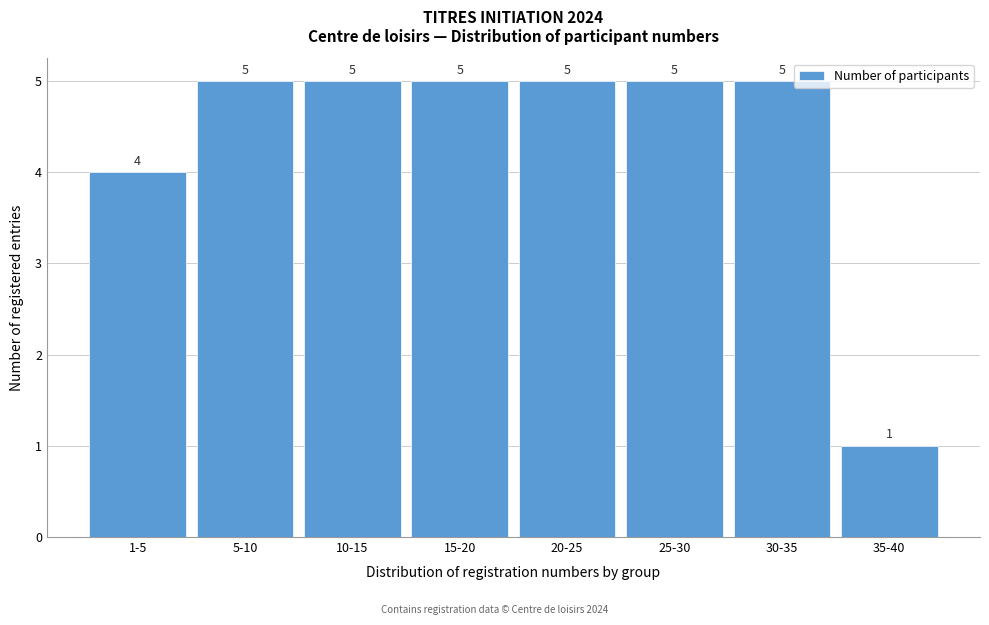

Reading right to left, list all the values displayed in this chart.

1	5	5	5	5	5	5	4